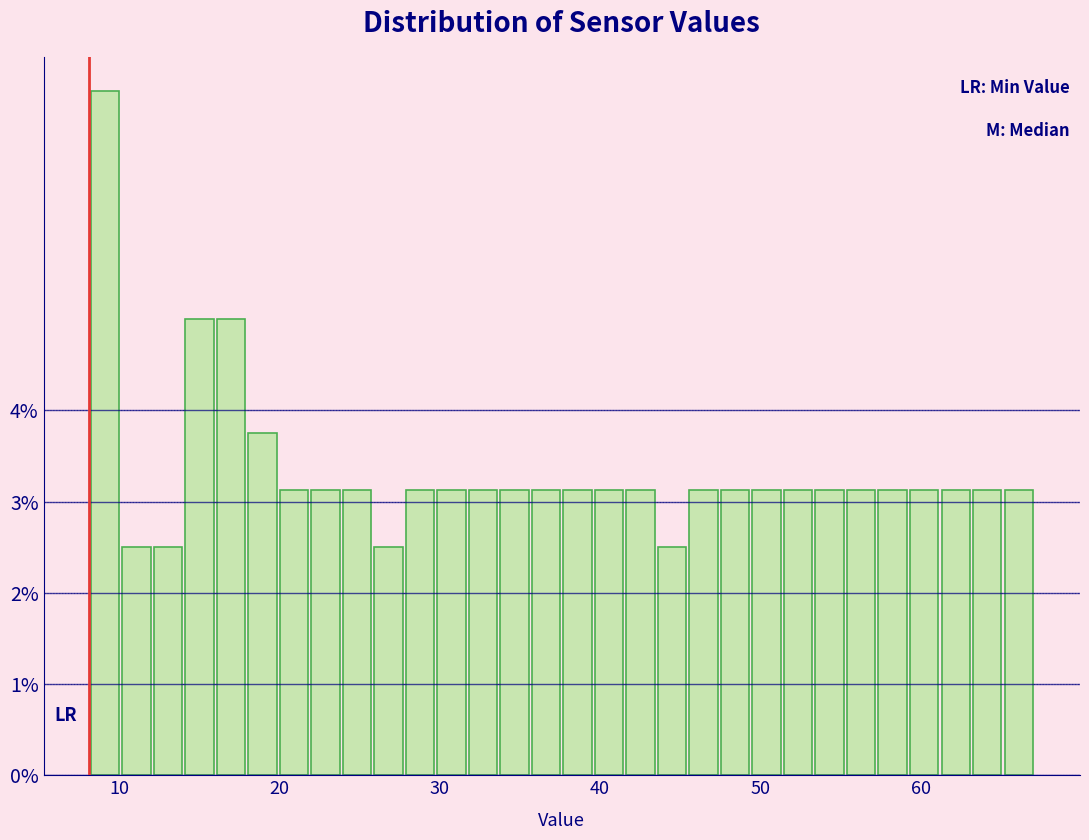

Read against the x-axis, roughly where is the centre of the tallest bar?

9